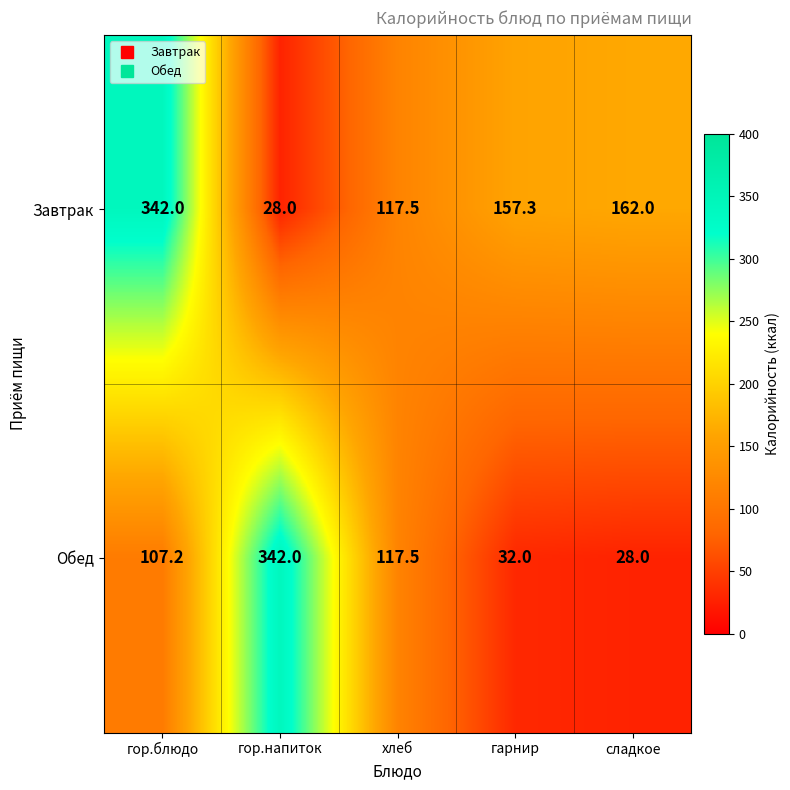

Reading right to left, what are all the values shown in this chart?

Завтрак: 162.0	157.3	117.5	28.0	342.0
Обед: 28.0	32.0	117.5	342.0	107.2